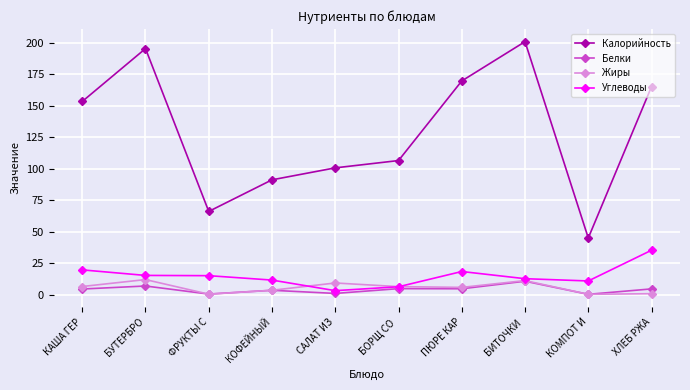

Is the value of Углеводы at ФРУКТЫ С greater than the value of Белки at КОФЕЙНЫЙ?

Yes